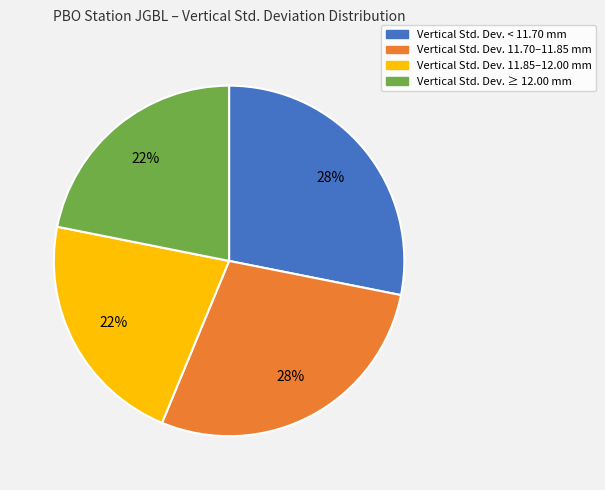

To the nearest percent, what is the difference between the largest and smallest slice percentages?

6%